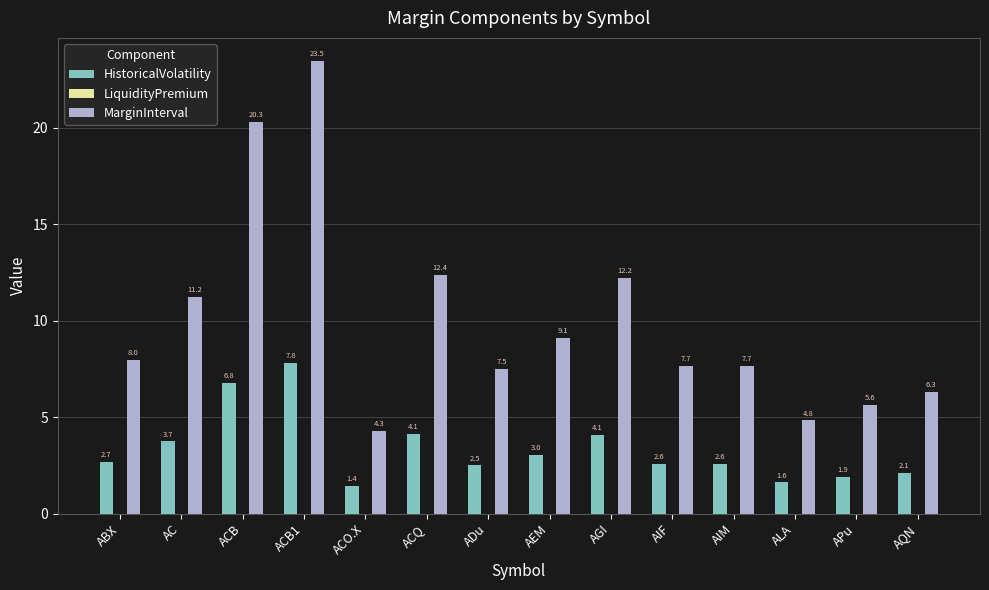

How many values in the HistoricalVolatility series are below 2?

3